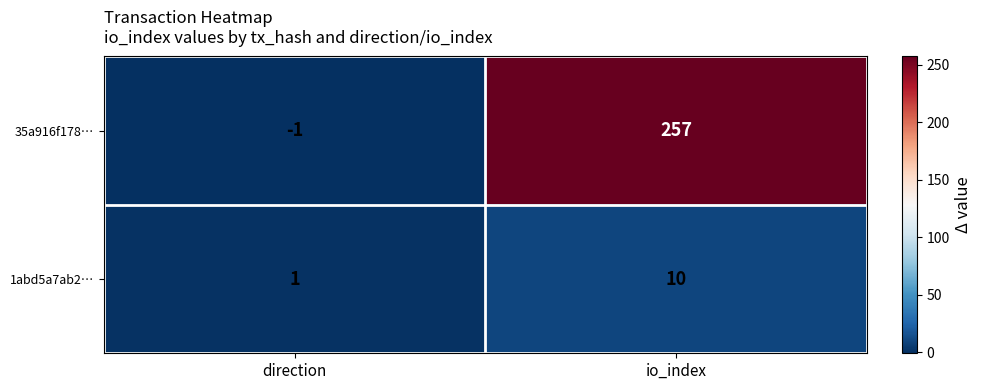

Which series has the largest range (max minus min)?

35a916f178…